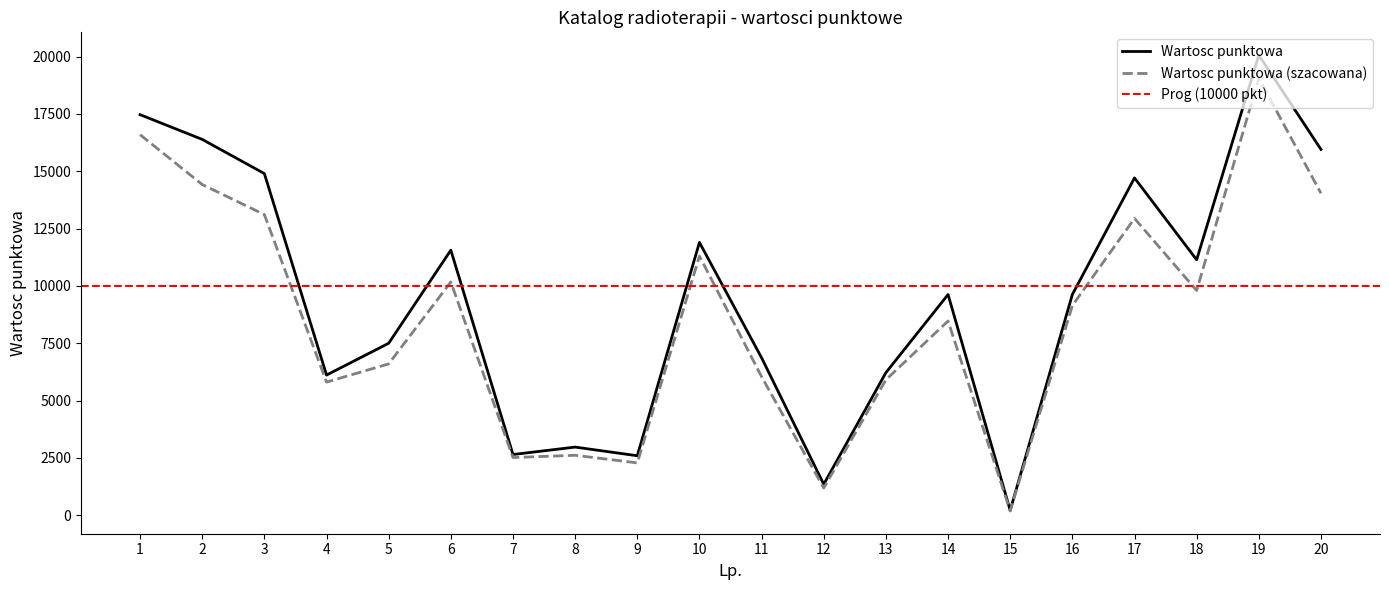

Which label corresponds to the largest value in the chart?

19